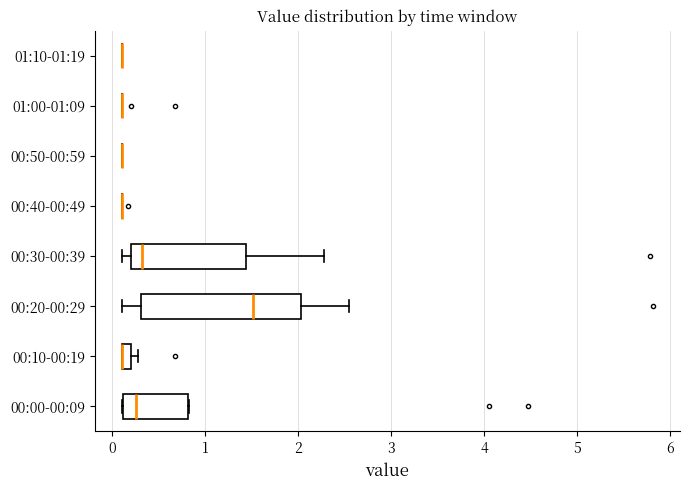

Which box is the widest, from its left edge to its right edge?

00:20-00:29